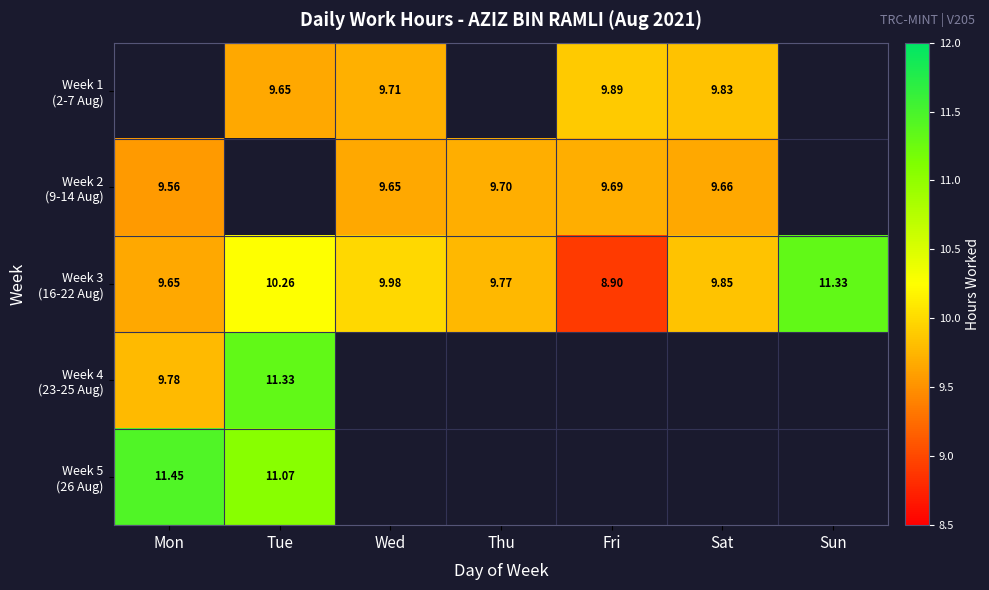

List the series in order of their peak value, highest first.

Week 5 (26 Aug), Week 3 (16-22 Aug), Week 4 (23-25 Aug), Week 1 (2-7 Aug), Week 2 (9-14 Aug)